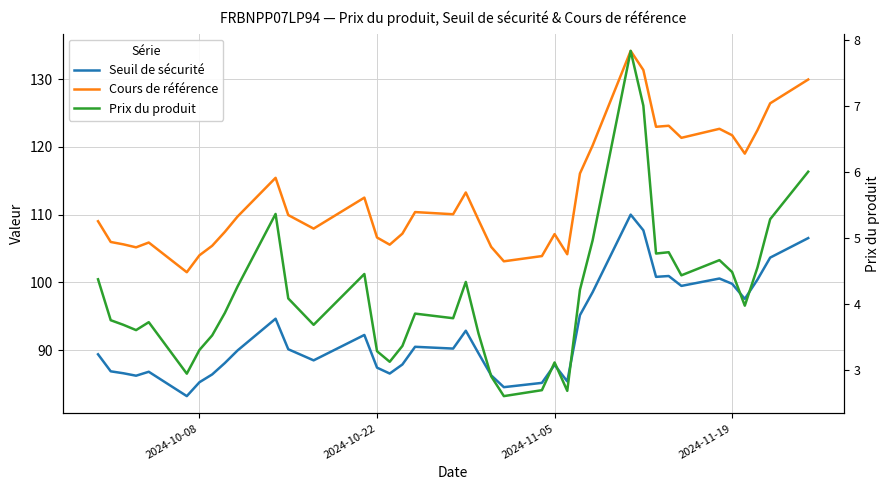

True or false: Cours de référence and Seuil de sécurité intersect in this chart.

False